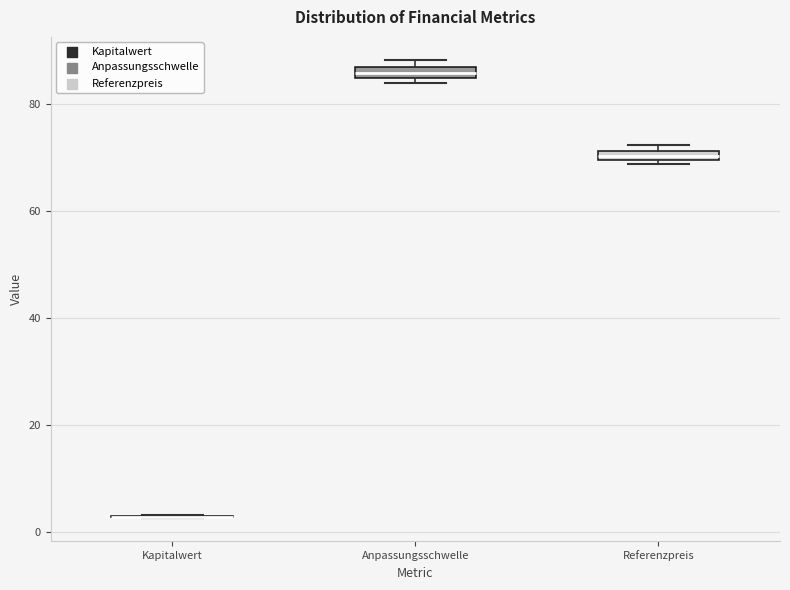

Where is the lower edge of the box for Anpassungsschwelle on the y-axis? The values are not printed on the chart, so give them approximately, as read against the axis.

84